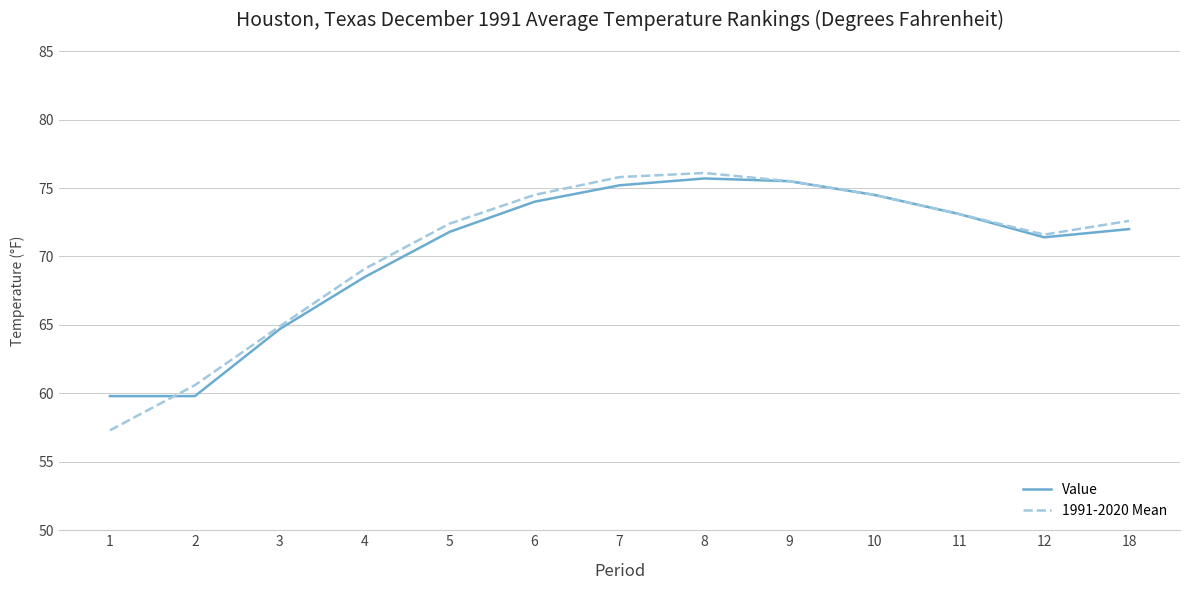

What is the total value across all series at 10?

149.0